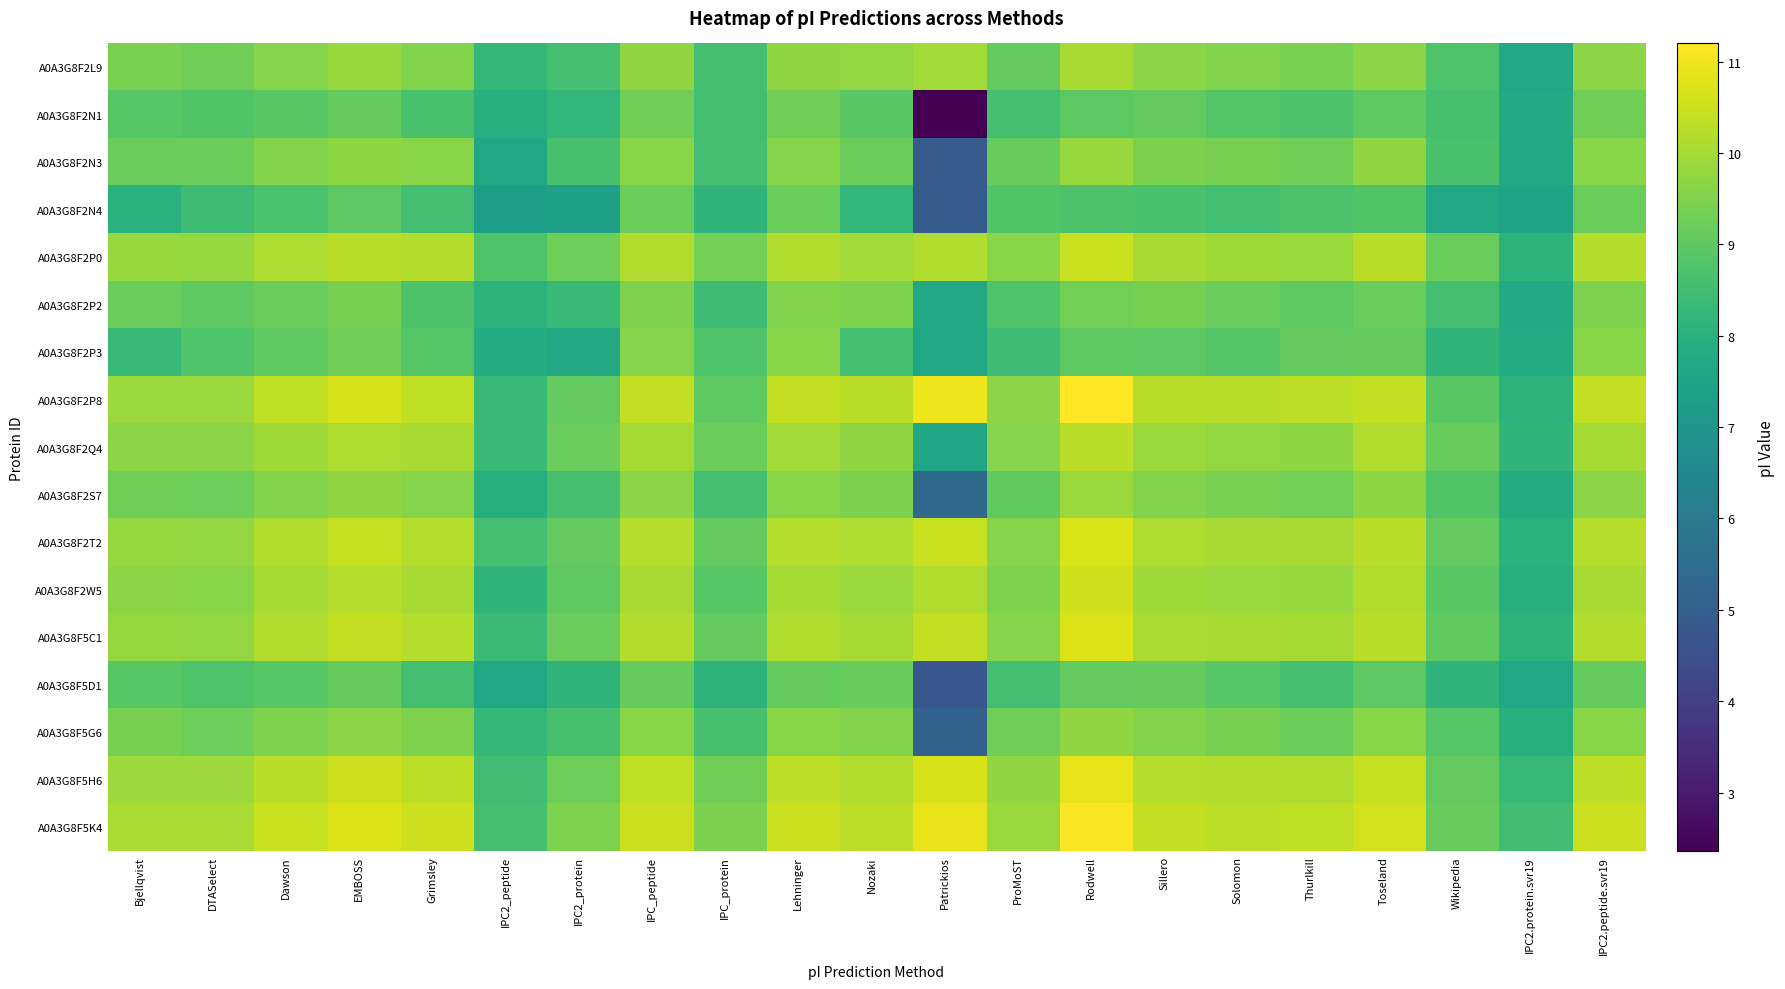

What is the total value across all series at IPC_protein?

149.5